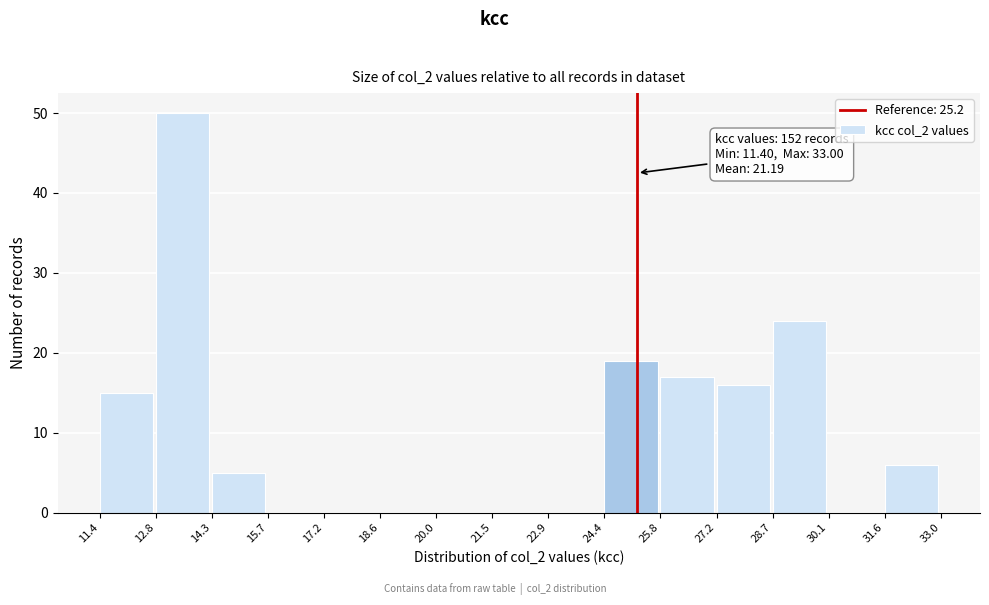

Which range on the x-axis has the tallest bar?

12.8 to 14.3